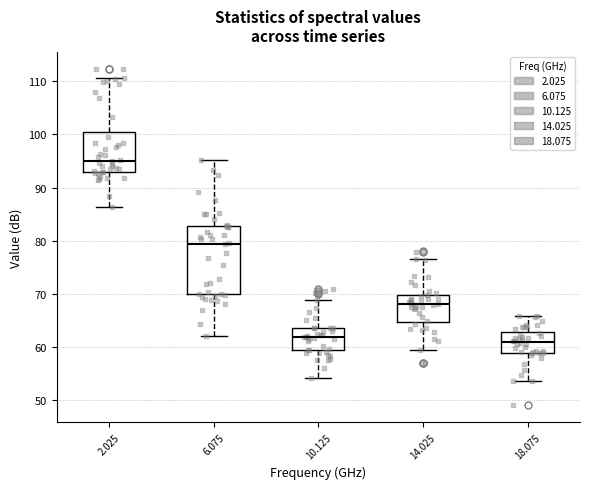

Where does the upper whisker of the box at x = 18.075 end on the y-axis? The values are not printed on the chart, so give them approximately, as read against the axis.

66